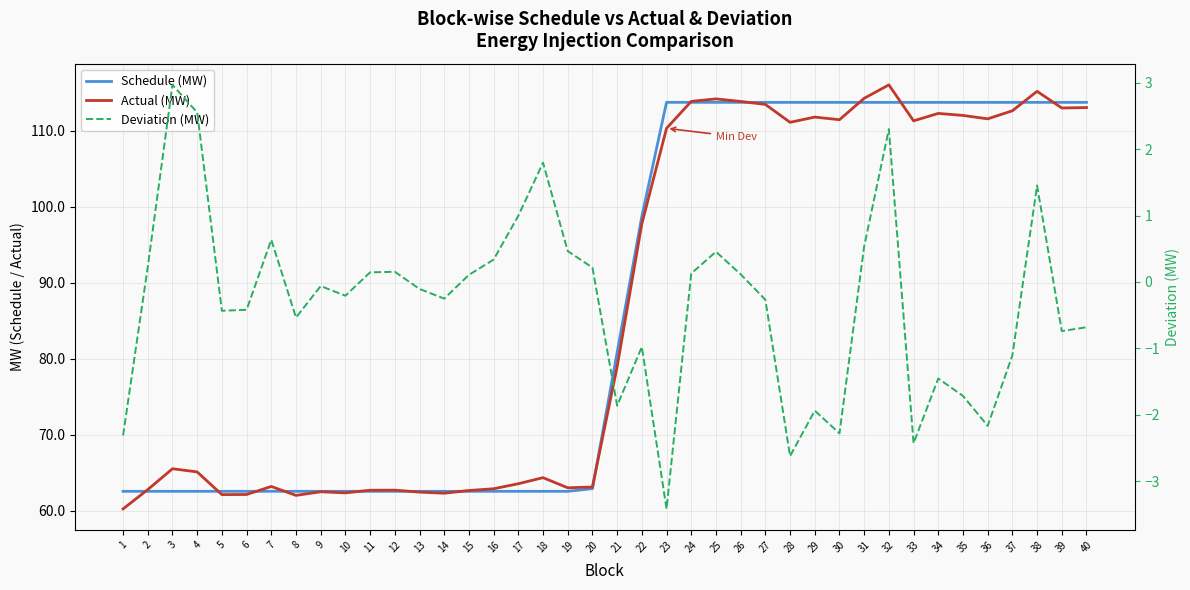

Between 7 and 32, which series saw the biggest shift?

Actual (MW)